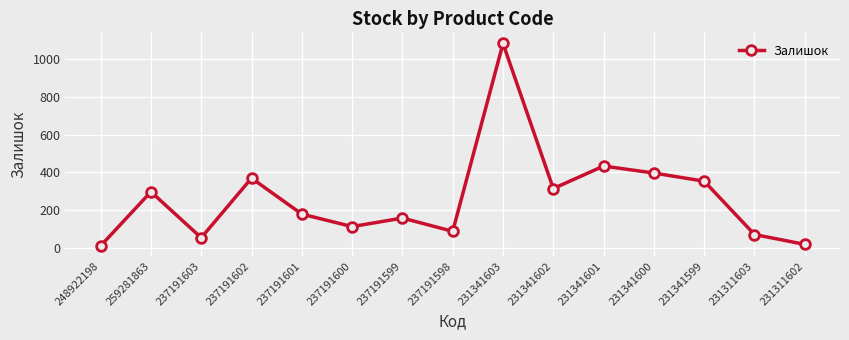

Which label corresponds to the largest value in the chart?

231341603